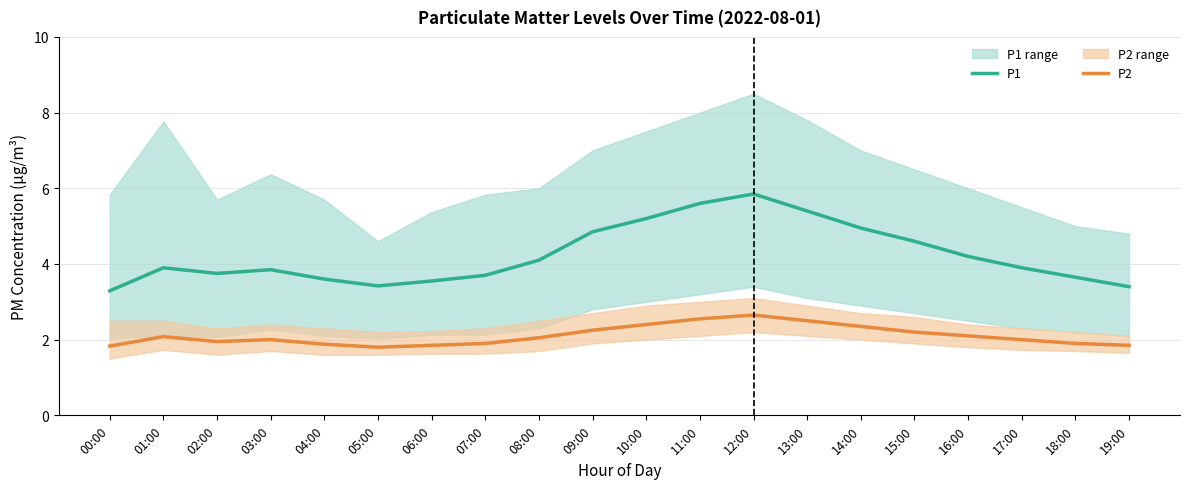

What is the difference between the P1 values at 09:00 and 07:00?

1.1